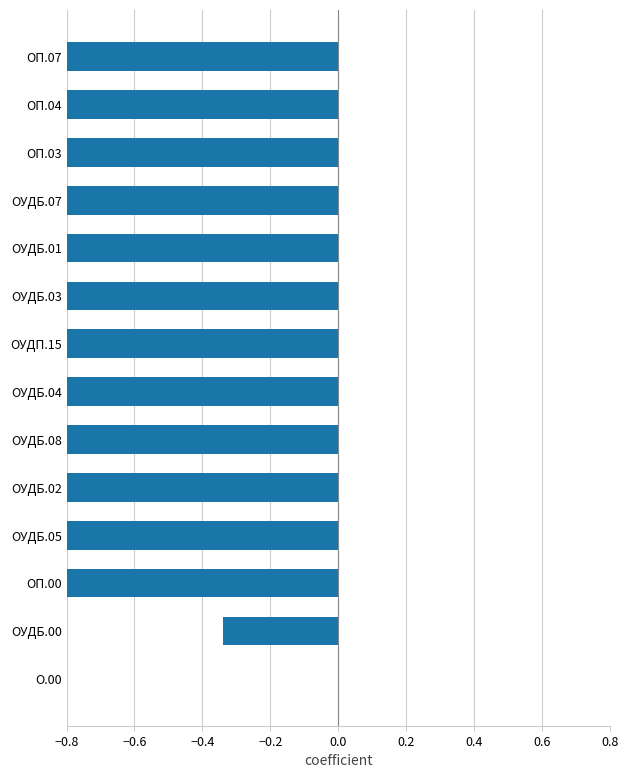

Is it true that the value at ОУДБ.01 is -0.9?

True